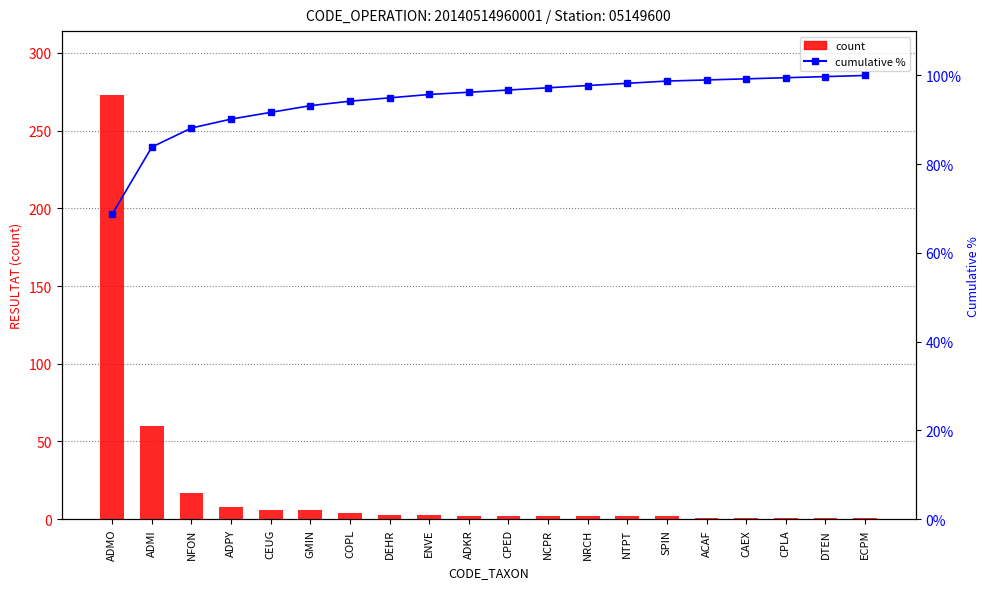

Reading right to left, what are all the values shown in this chart?

count: ECPM=1.0	DTEN=1.0	CPLA=1.0	CAEX=1.0	ACAF=1.0	SPIN=2.0	NTPT=2.0	NRCH=2.0	NCPR=2.0	CPED=2.0	ADKR=2.0	ENVE=3.0	DEHR=3.0	COPL=4.0	GMIN=6.0	CEUG=6.0	ADPY=8.0	NFON=17.0	ADMI=60.0	ADMO=273.0
cumulative %: ECPM=100.0	DTEN=99.7	CPLA=99.5	CAEX=99.2	ACAF=99.0	SPIN=98.7	NTPT=98.2	NRCH=97.7	NCPR=97.2	CPED=96.7	ADKR=96.2	ENVE=95.7	DEHR=95.0	COPL=94.2	GMIN=93.2	CEUG=91.7	ADPY=90.2	NFON=88.2	ADMI=83.9	ADMO=68.8